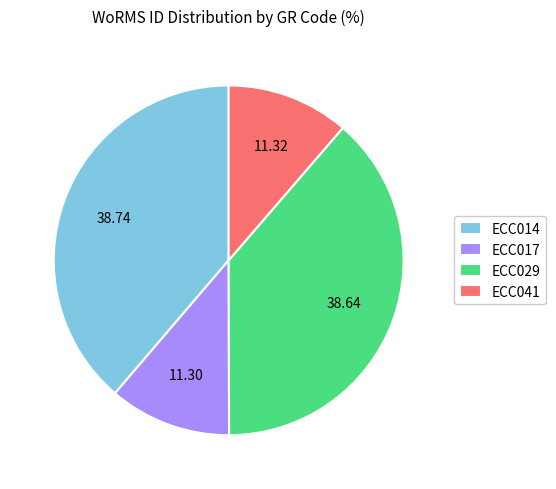

How many segments does this pie chart have?

4